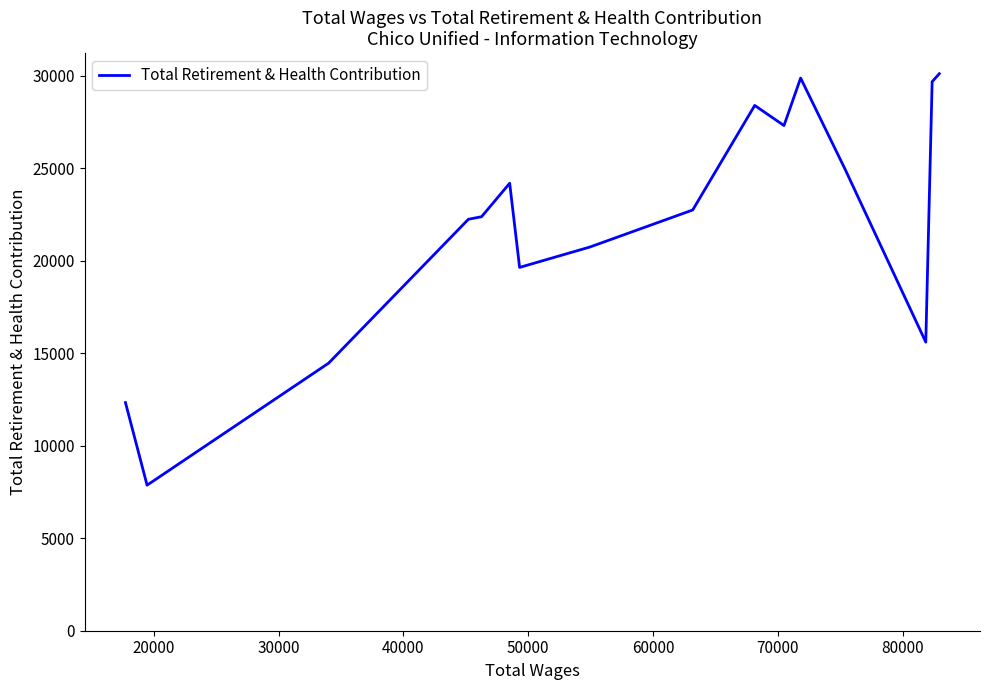

What is the greatest value displayed?

30103